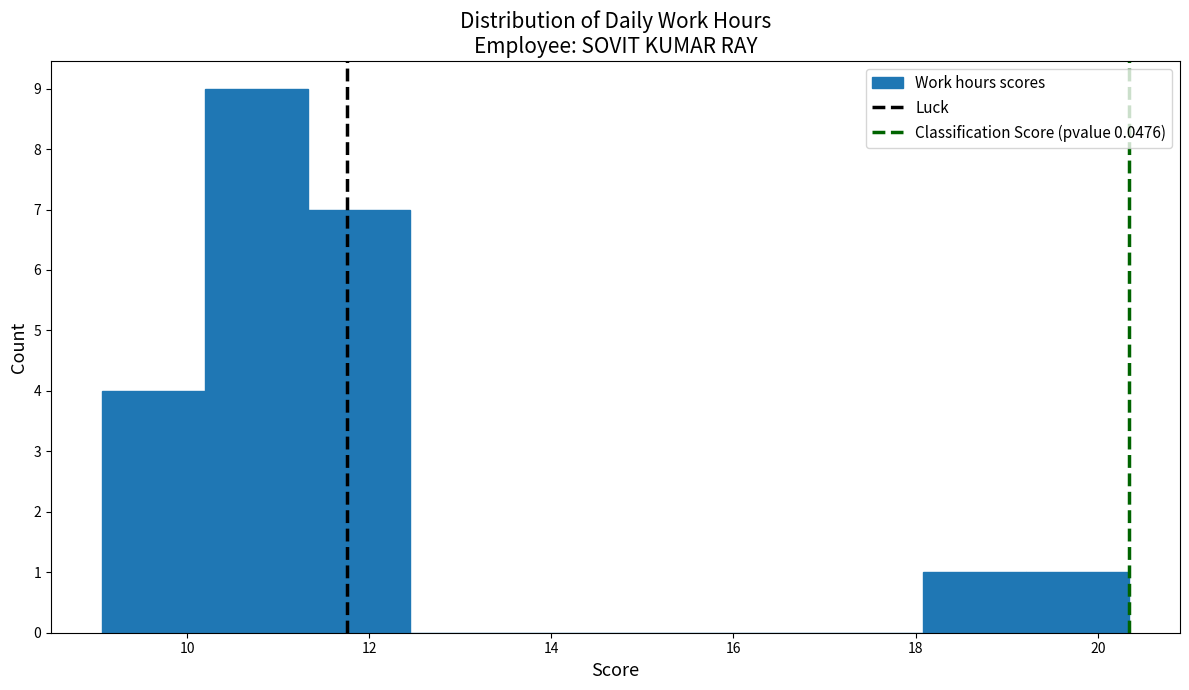

How tall is the bar that spans 18.0 to 19.2 on the x-axis? Neither the bar edges nor the heights are printed on the chart, so give them approximately, as read against the axes.

1